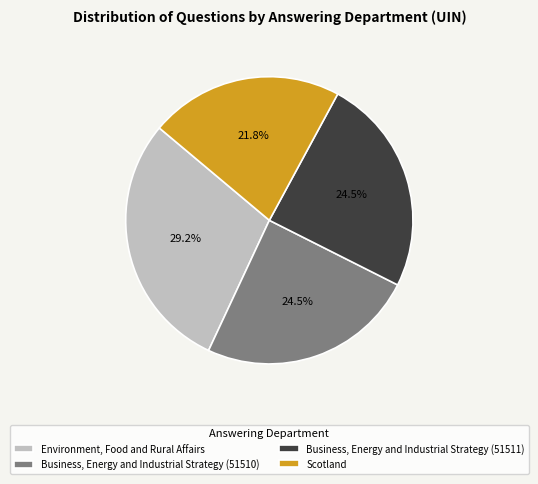

Which has a higher value, Business, Energy and Industrial Strategy (51511) or Environment, Food and Rural Affairs?

Environment, Food and Rural Affairs